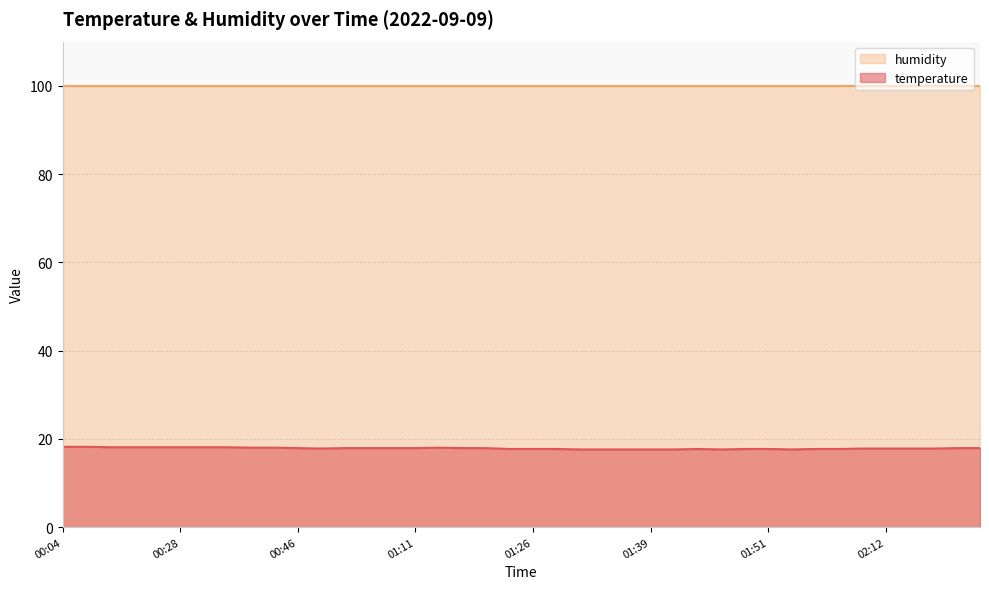

How many interior local peaks (higher than both neighbors) does the data have?

2